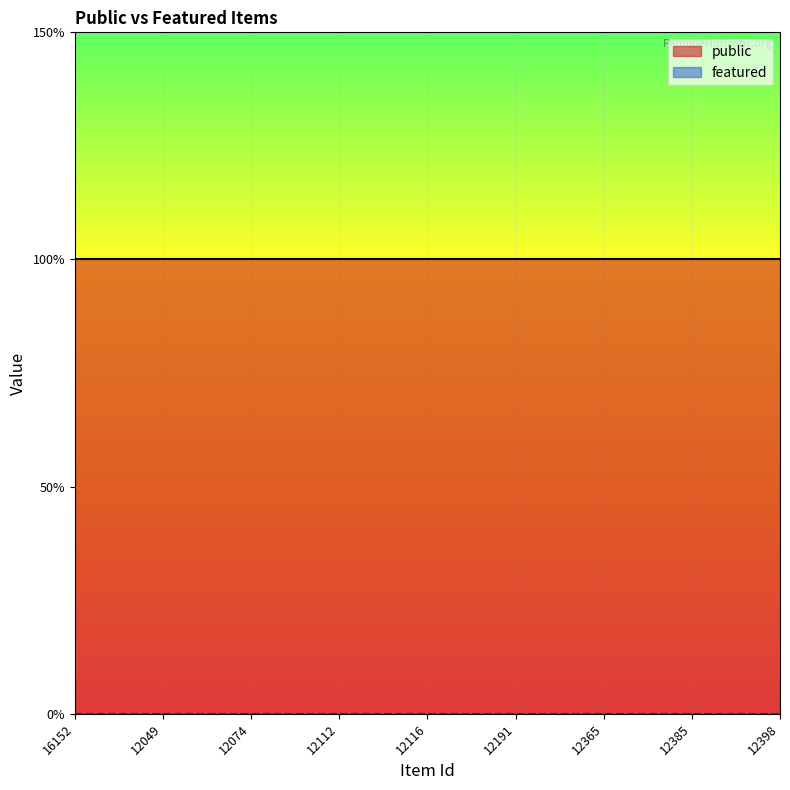

Which series has the widest spread of values?

public